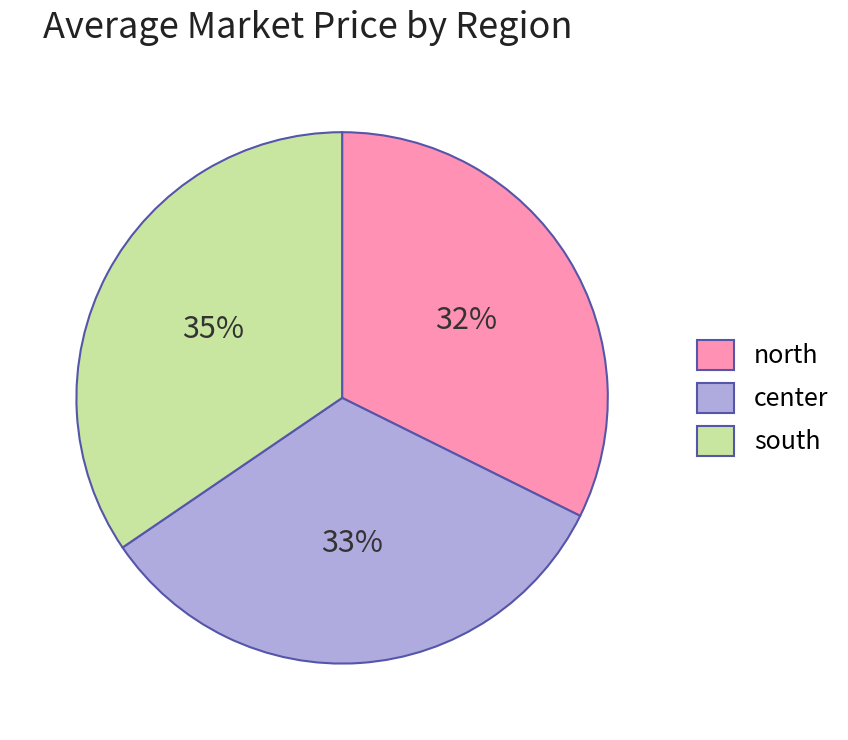

How many slices are in this pie chart?

3